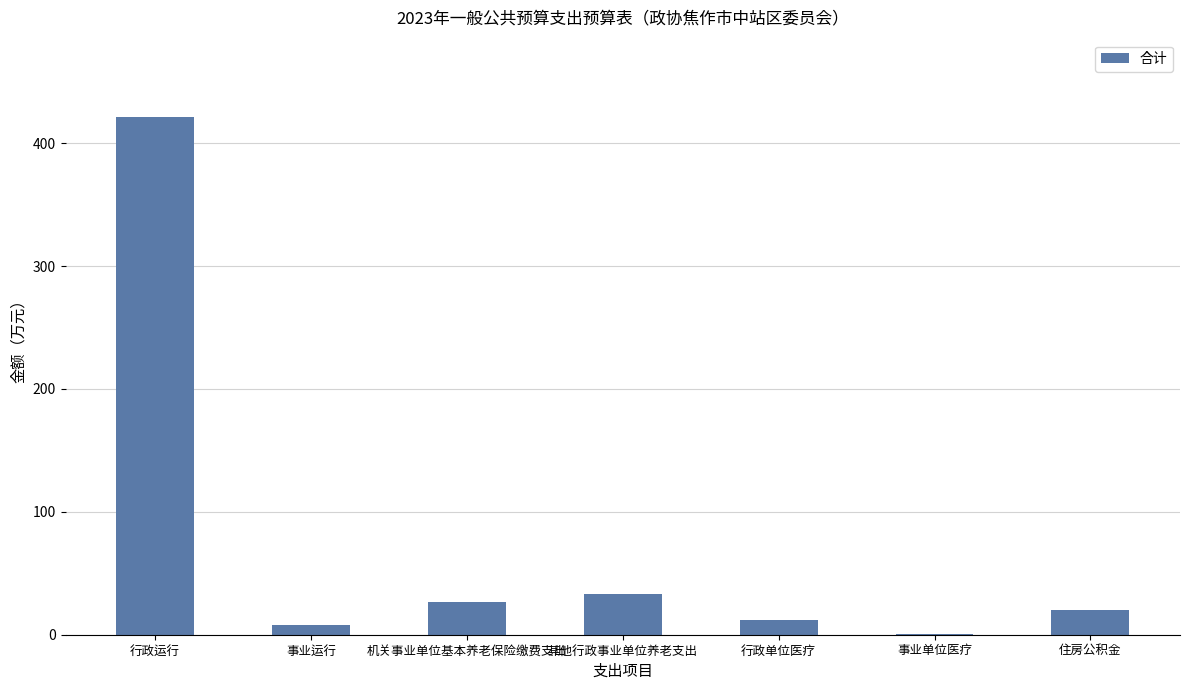

Reading right to left, list all the values displayed in this chart.

20.0	0.4	12.1	32.8	26.7	8.1	421.0